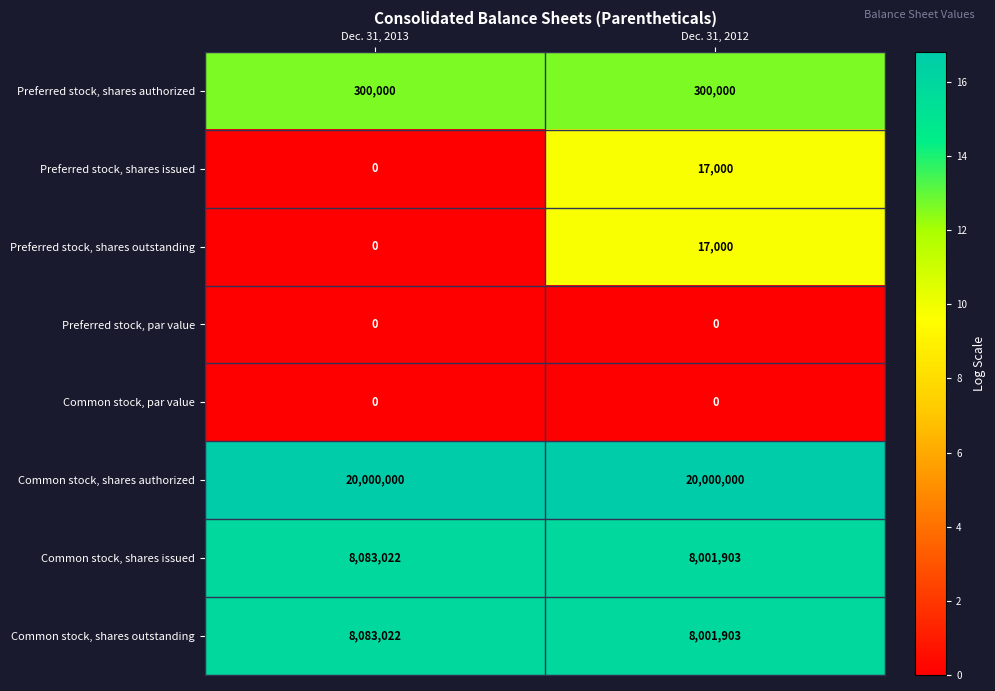

What value does the Common stock, shares outstanding series have at Dec. 31, 2012?

8001903